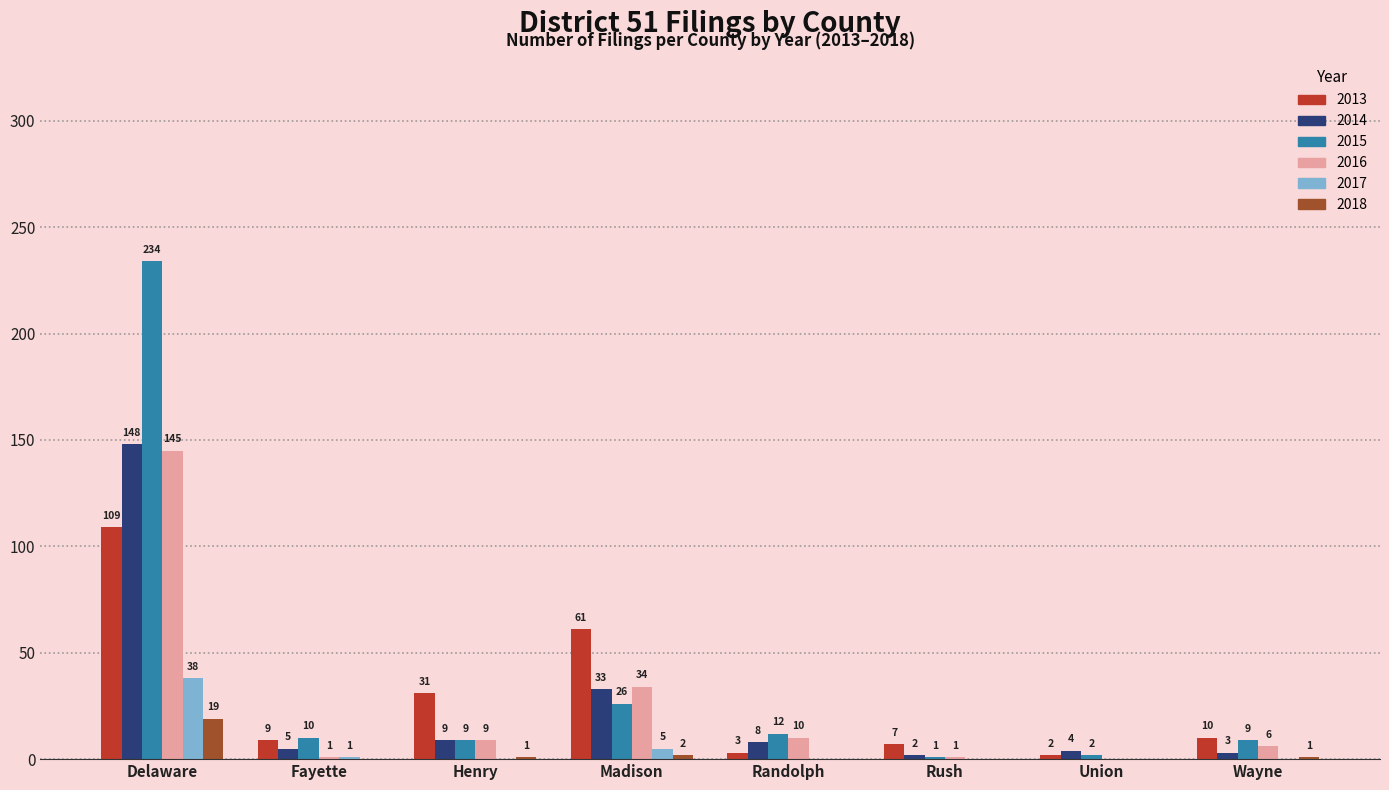

Reading left to right, list all the values displayed in this chart.

2013: Delaware=109	Fayette=9	Henry=31	Madison=61	Randolph=3	Rush=7	Union=2	Wayne=10
2014: Delaware=148	Fayette=5	Henry=9	Madison=33	Randolph=8	Rush=2	Union=4	Wayne=3
2015: Delaware=234	Fayette=10	Henry=9	Madison=26	Randolph=12	Rush=1	Union=2	Wayne=9
2016: Delaware=145	Fayette=1	Henry=9	Madison=34	Randolph=10	Rush=1	Union=0	Wayne=6
2017: Delaware=38	Fayette=1	Henry=0	Madison=5	Randolph=0	Rush=0	Union=0	Wayne=0
2018: Delaware=19	Fayette=0	Henry=1	Madison=2	Randolph=0	Rush=0	Union=0	Wayne=1